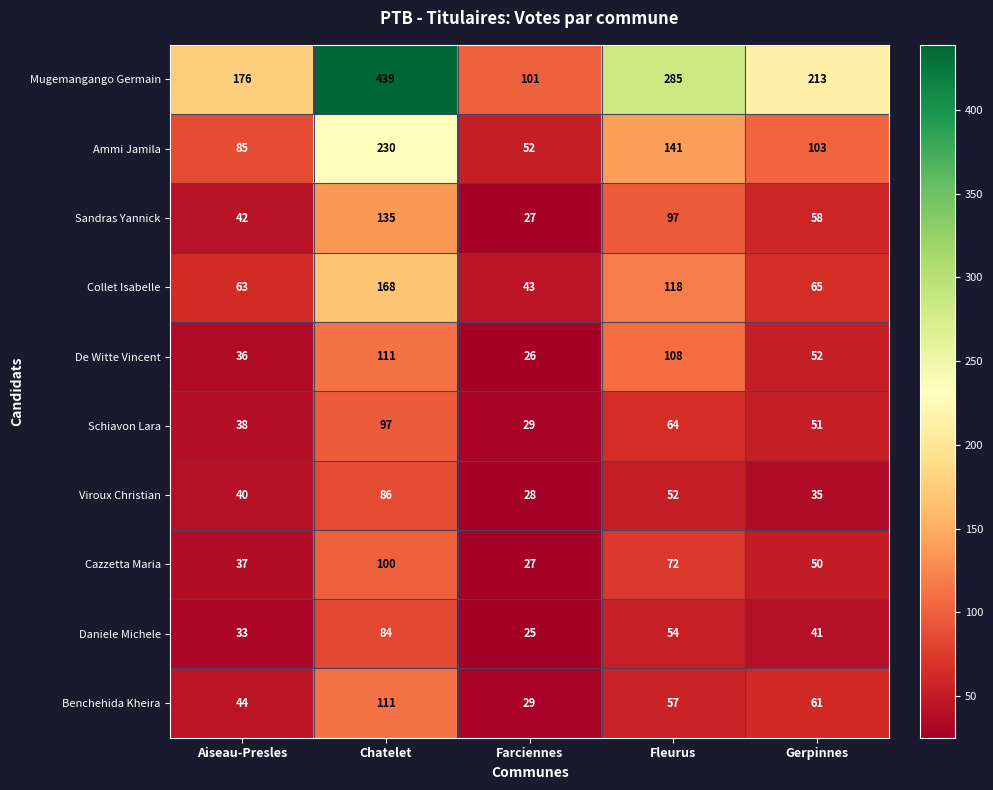

Which series has the widest spread of values?

Mugemangango Germain